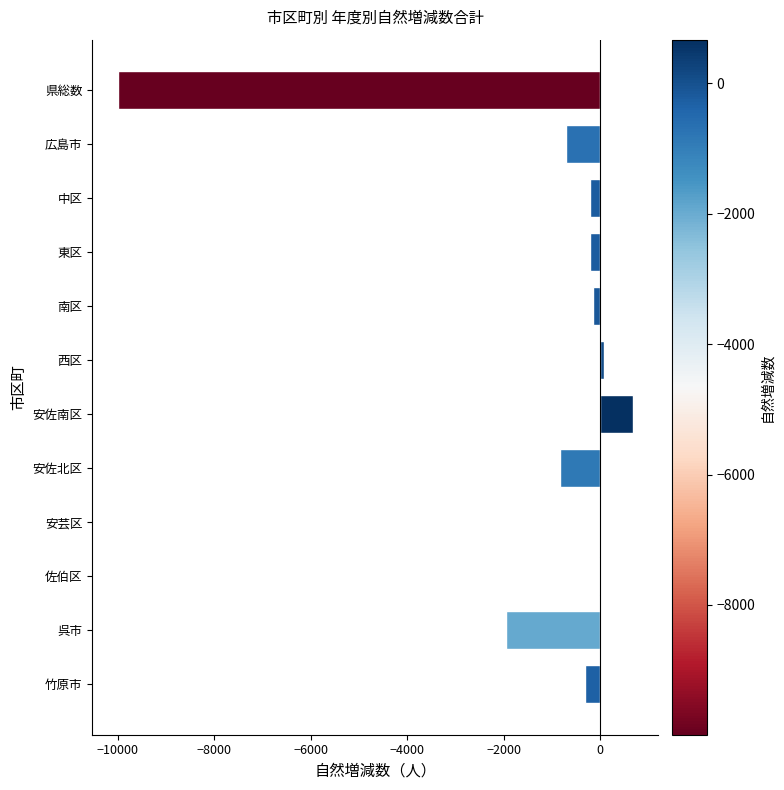

What is the sum of all values?

-13667